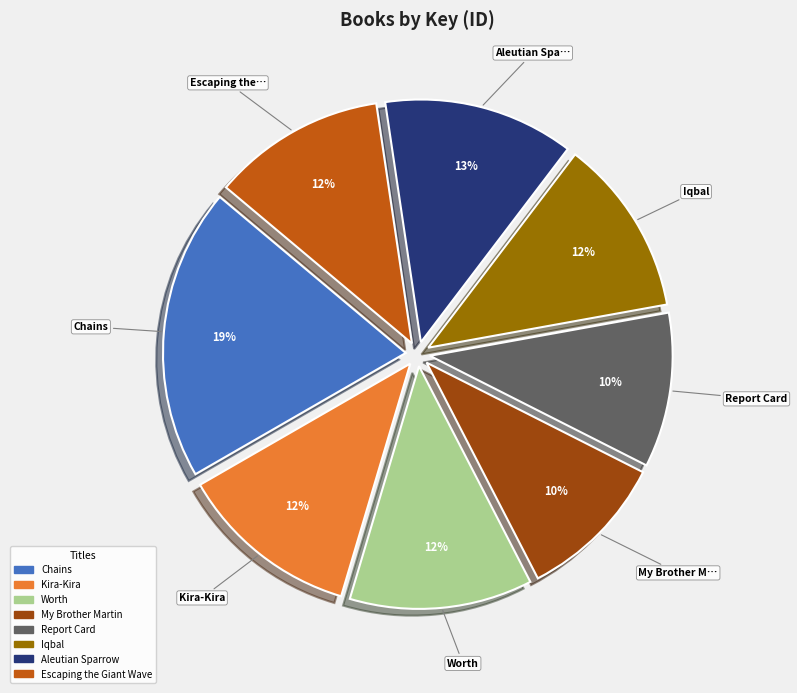

To the nearest percent, what percentage of the pie is Report Card?

10%